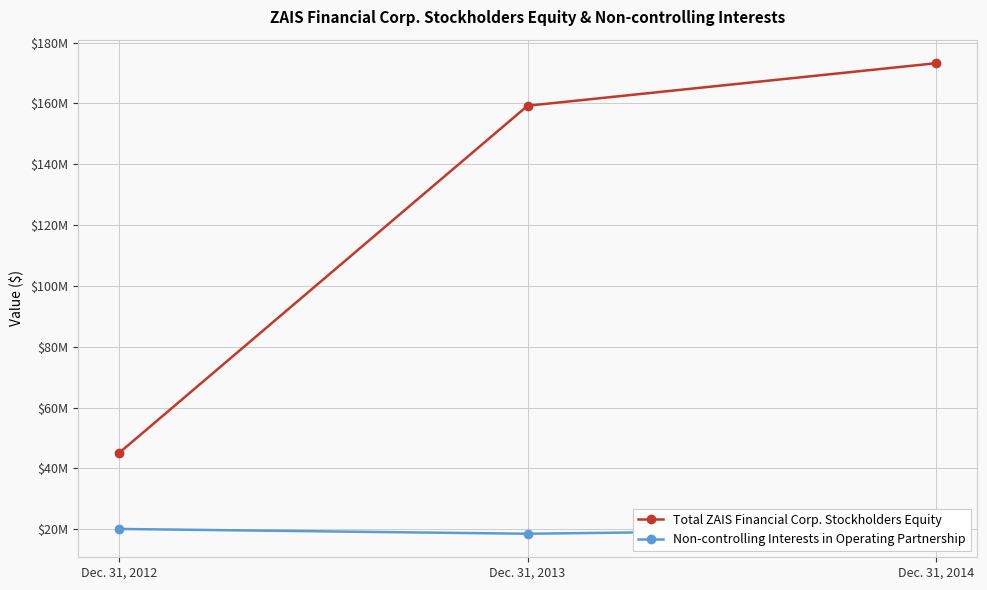

What is the sum of the Total ZAIS Financial Corp. Stockholders Equity values at Dec. 31, 2012 and Dec. 31, 2013?

204291726